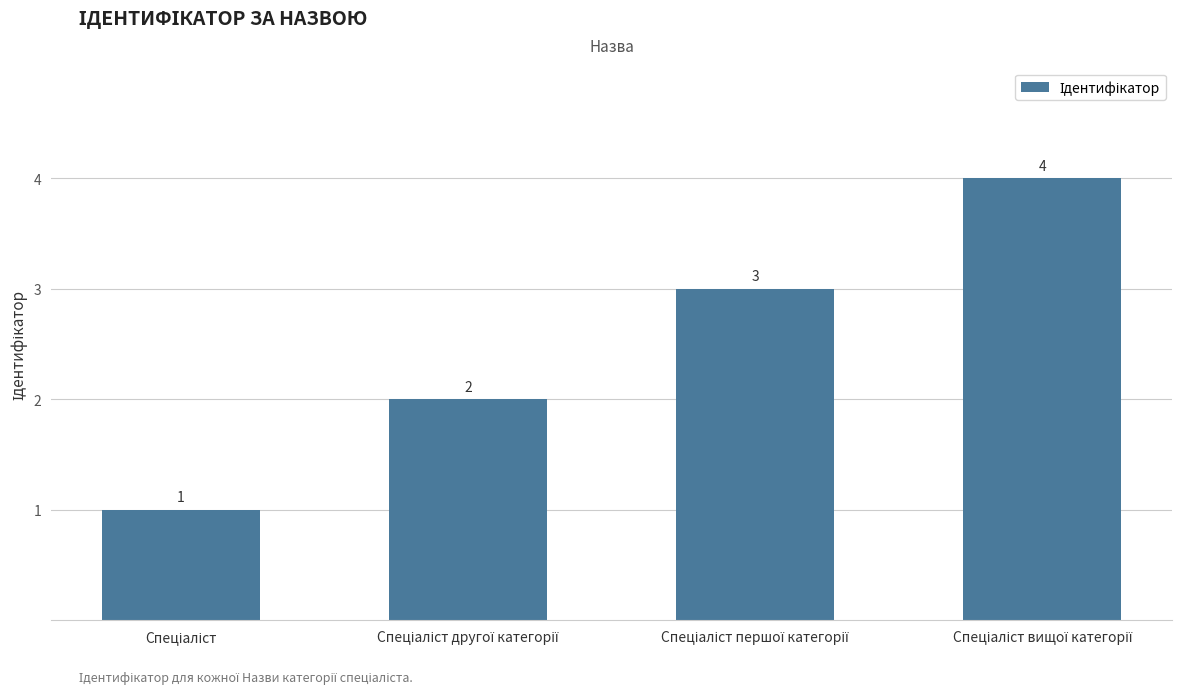

Count the values in the range 2 to 4.

3